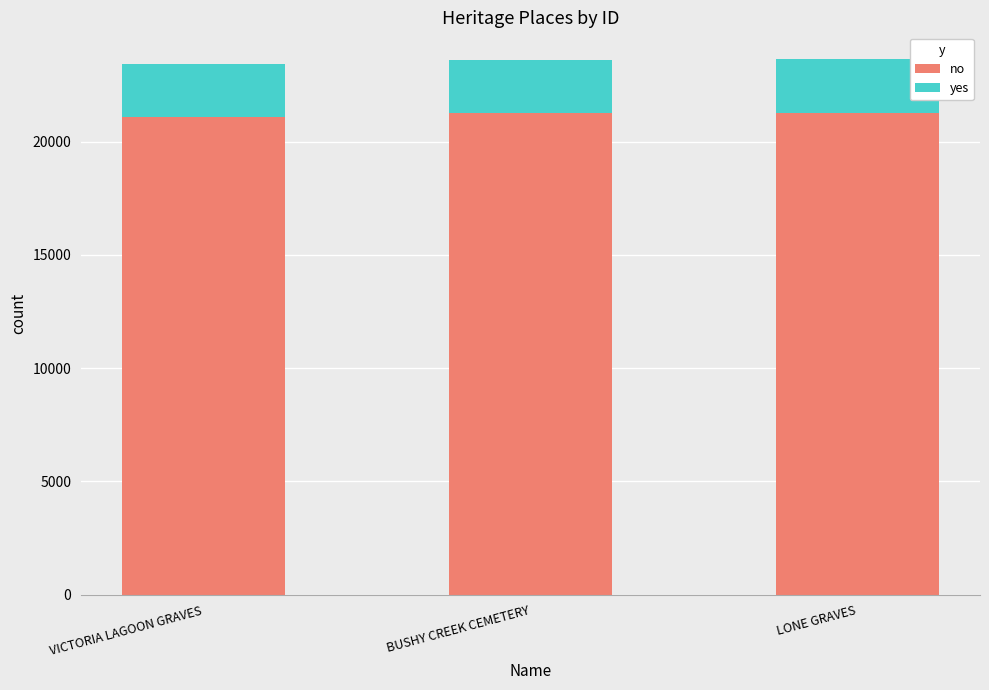

The no series shows 36925 at VICTORIA LAGOON GRAVES. True or false?

False